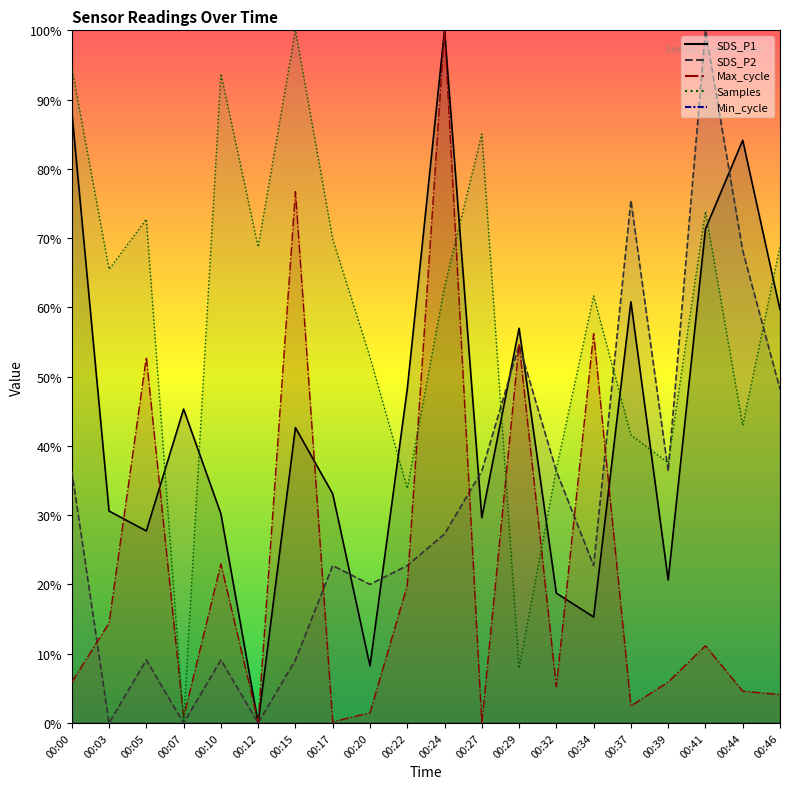

Rank the categories by SDS_P2 value from lowest to highest.

00:03, 00:07, 00:12, 00:05, 00:10, 00:15, 00:20, 00:17, 00:22, 00:34, 00:24, 00:00, 00:27, 00:32, 00:39, 00:46, 00:29, 00:44, 00:37, 00:41